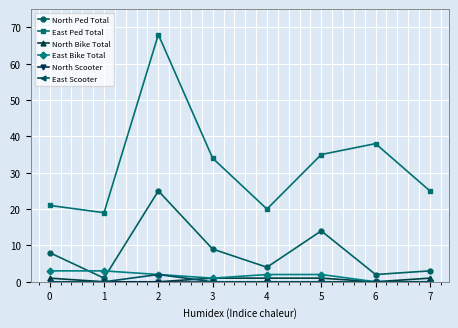

The value of North Ped Total at 5 is 4. True or false?

False